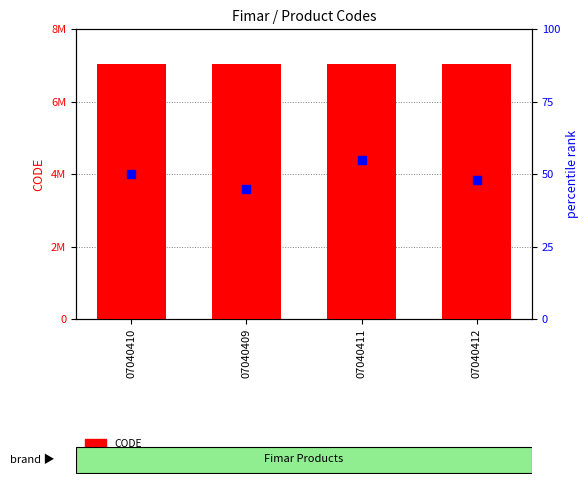

Which series reaches the minimum Y coordinate?

percentile rank within the sample